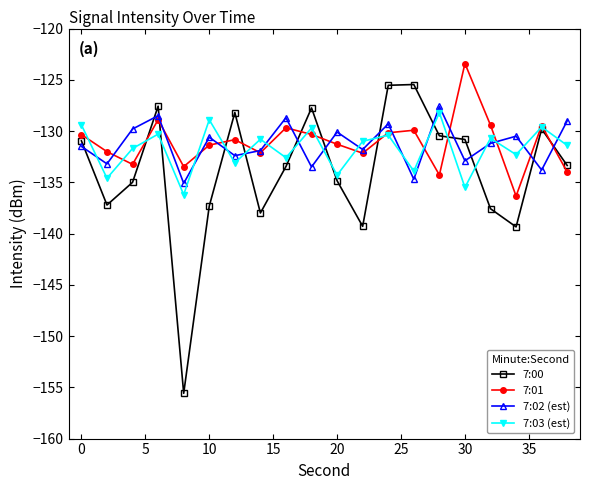

True or false: 7:02 (est) and 7:00 intersect in this chart.

True